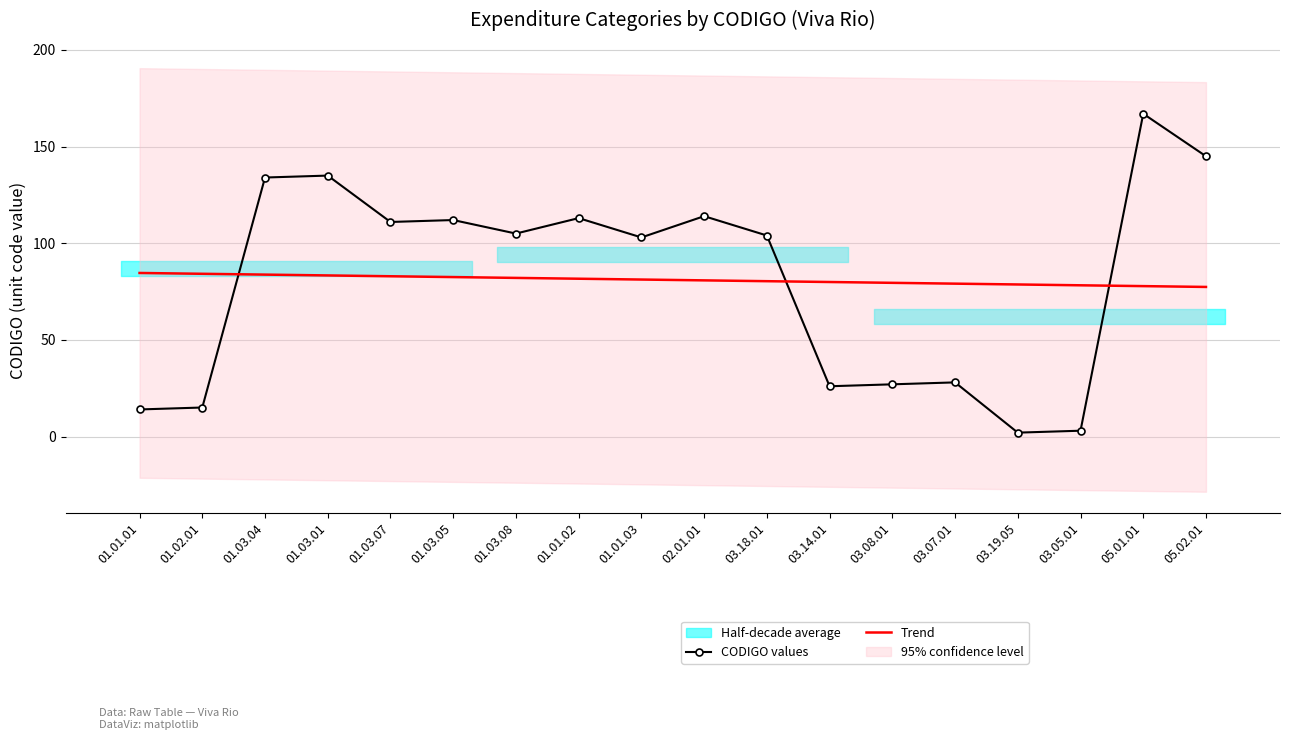

How many lines are shown in the chart?

2